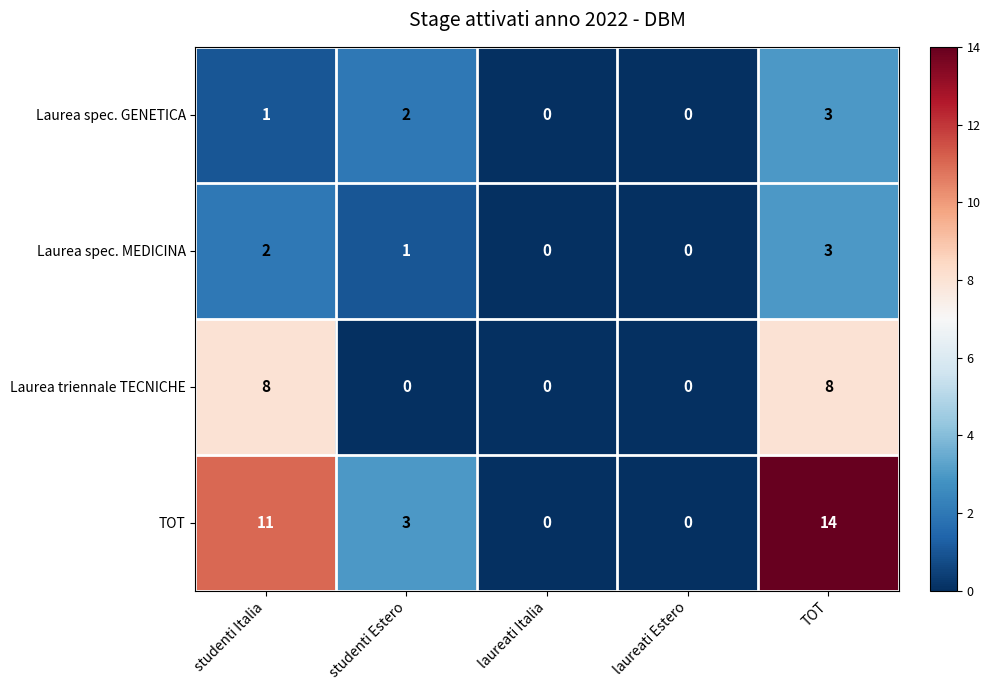

How many data points does each series have?

5